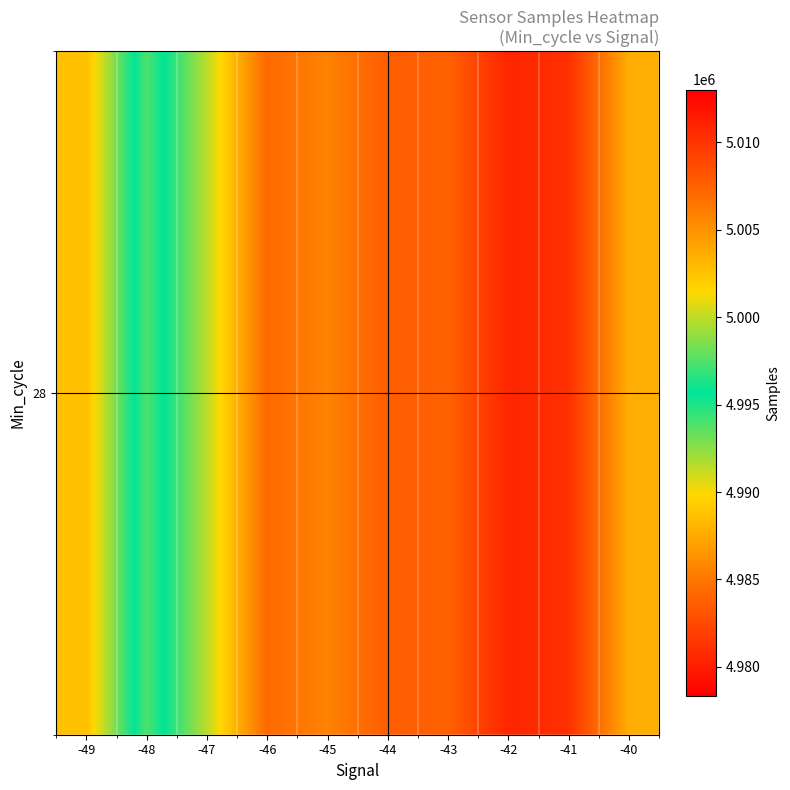

How many values exceed 5007035?

5